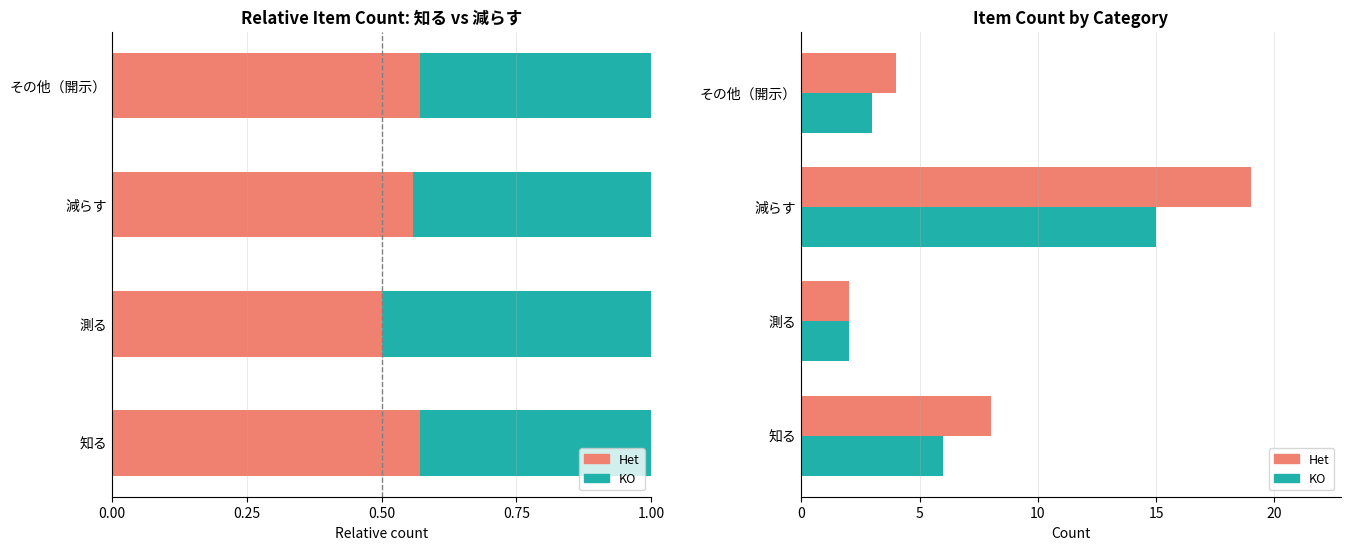

Which series changed the most between 知る and 減らす?

Het